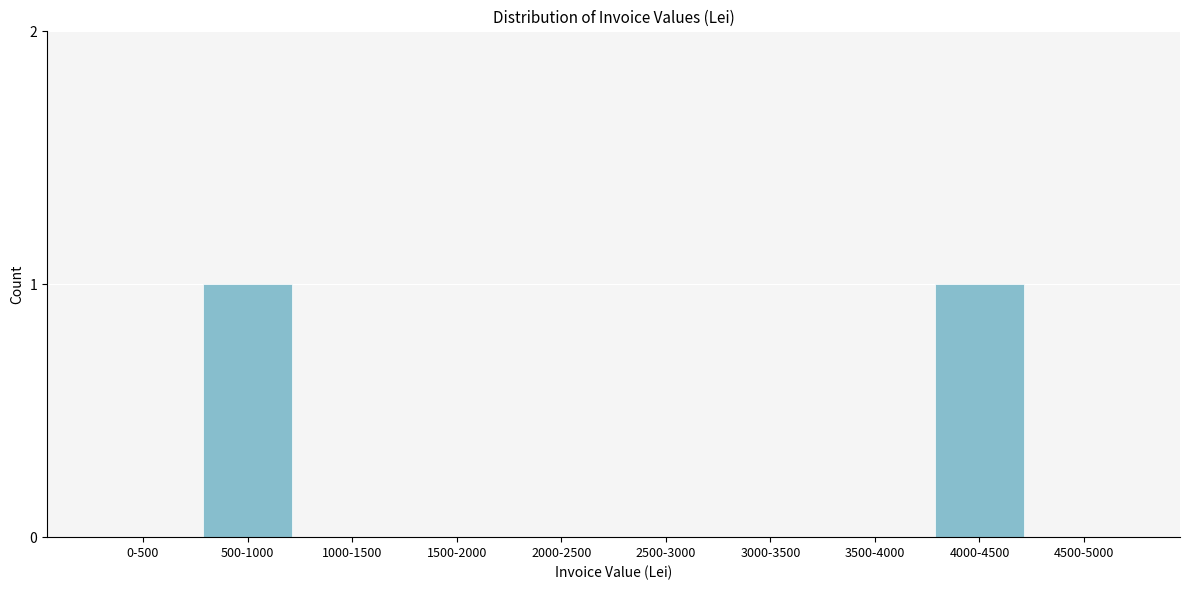

Reading left to right, list all the values displayed in this chart.

0-500=0	500-1000=1	1000-1500=0	1500-2000=0	2000-2500=0	2500-3000=0	3000-3500=0	3500-4000=0	4000-4500=1	4500-5000=0